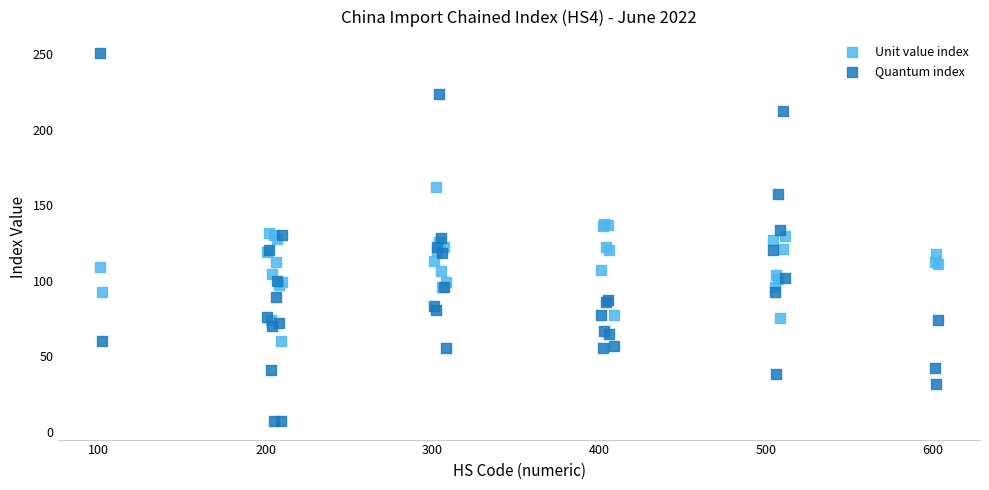

What are all the series names shown in the legend?

Unit value index, Quantum index